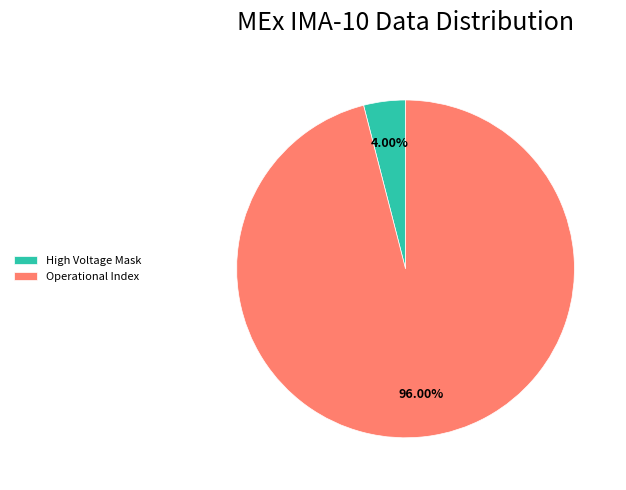

Rank the categories by value from lowest to highest.

High Voltage Mask, Operational Index